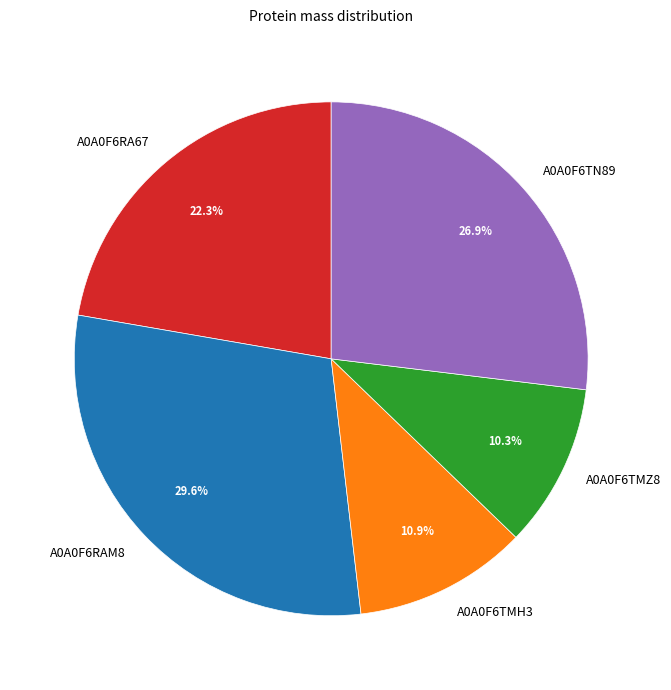

Is the sum of A0A0F6RA67 and A0A0F6RAM8 greater than half?

Yes